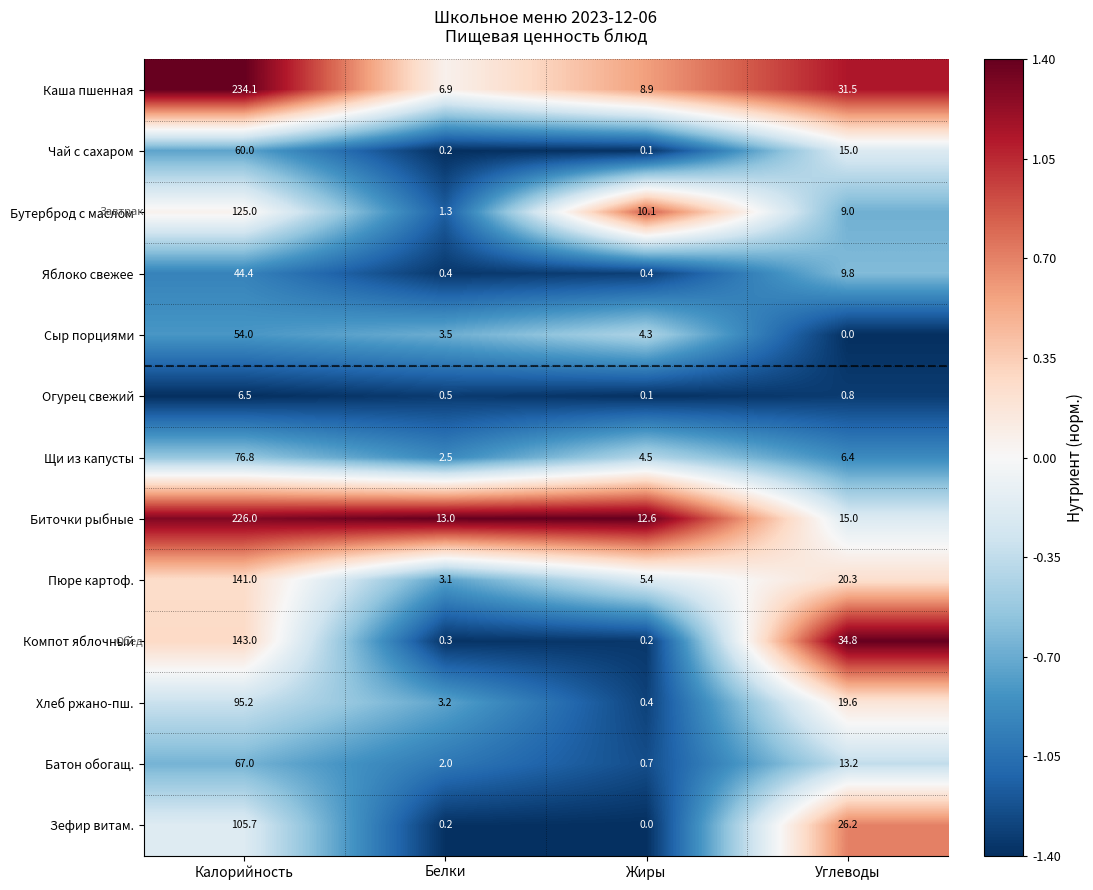

Where does the Сыр порциями series first go above 4?

Калорийность